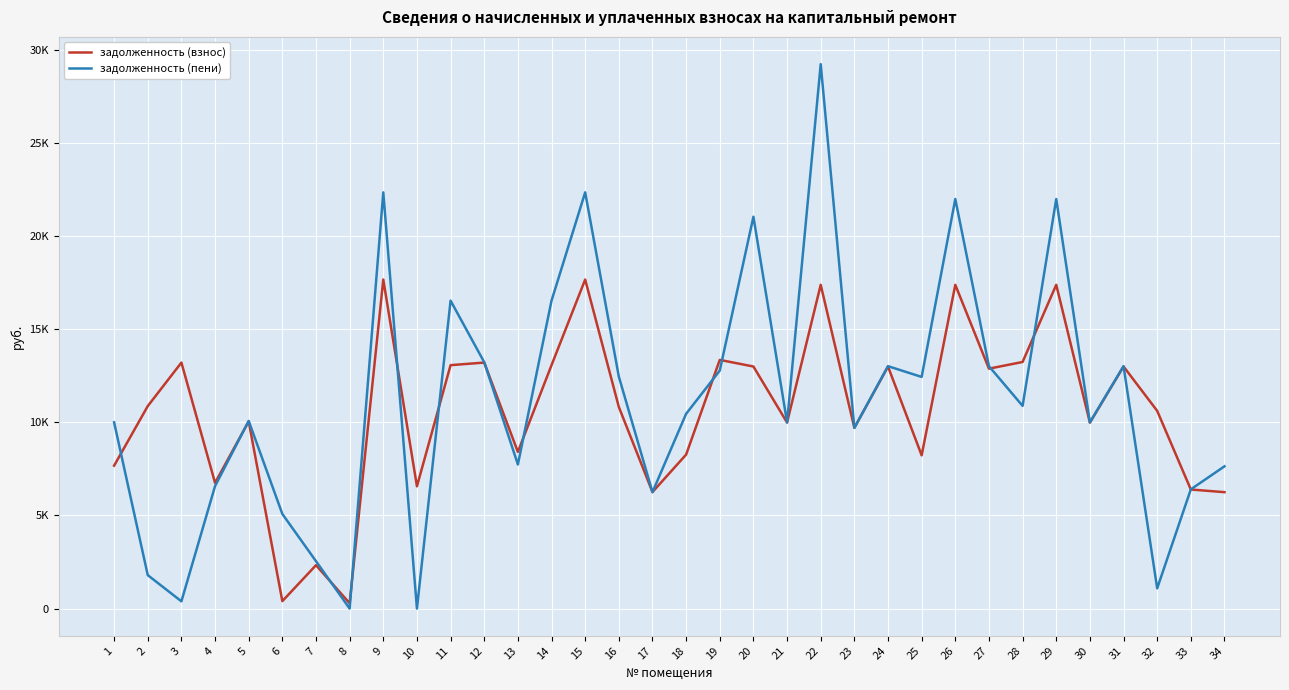

What is the value of the задолженность (пени) point at the 22nd from the left?

29235.6